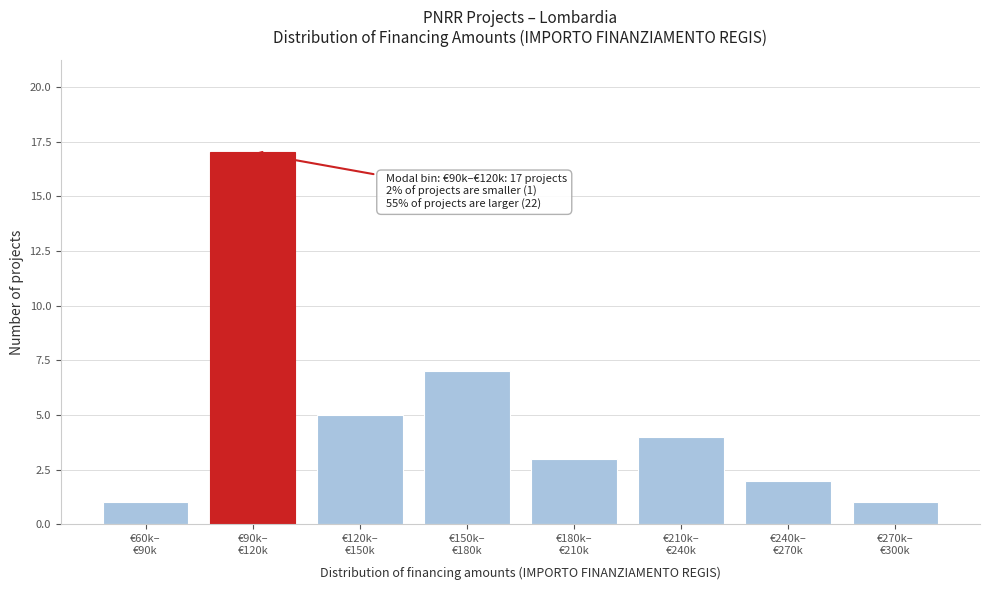

Reading right to left, what are all the values shown in this chart?

1	2	4	3	7	5	17	1